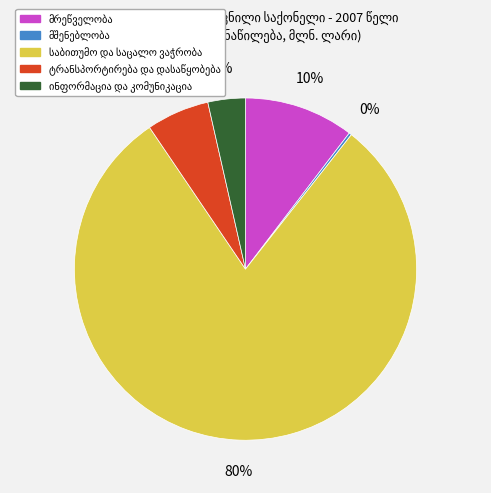

To the nearest percent, what is the difference between the largest and smallest slice percentages?

80%